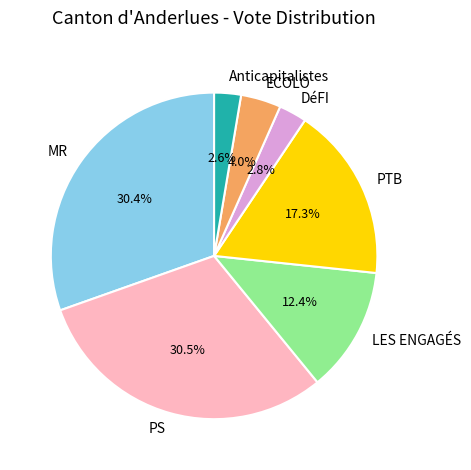

Which has a higher value, MR or LES ENGAGÉS?

MR